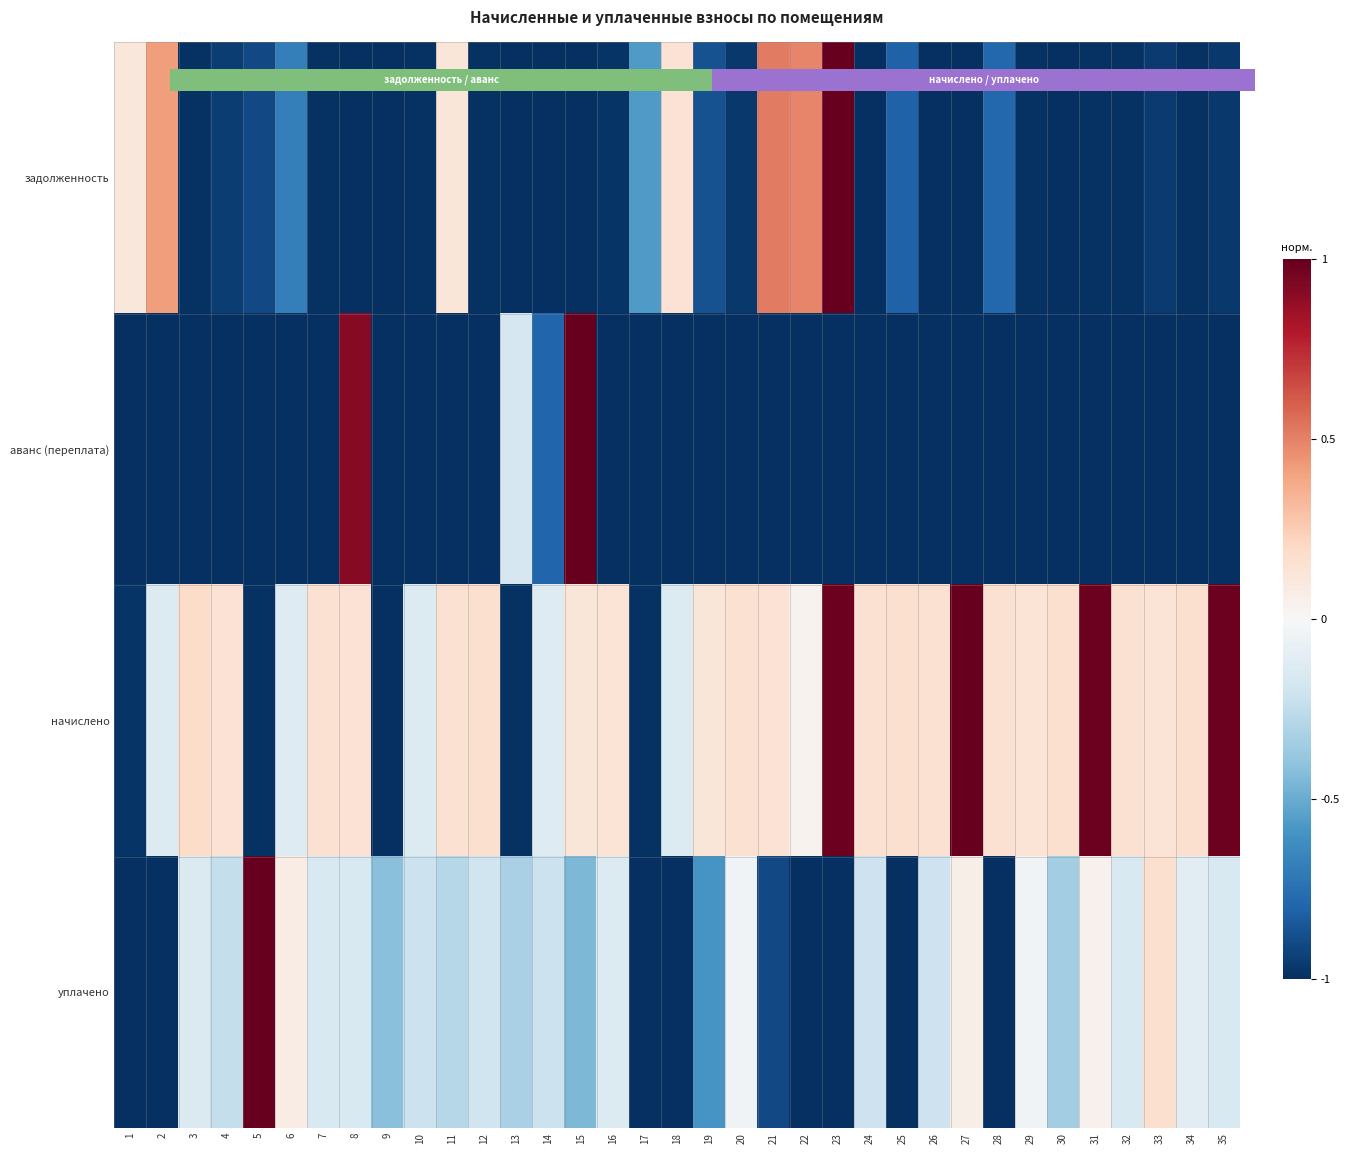

What is the difference between the highest and lowest values at 23?

2.0